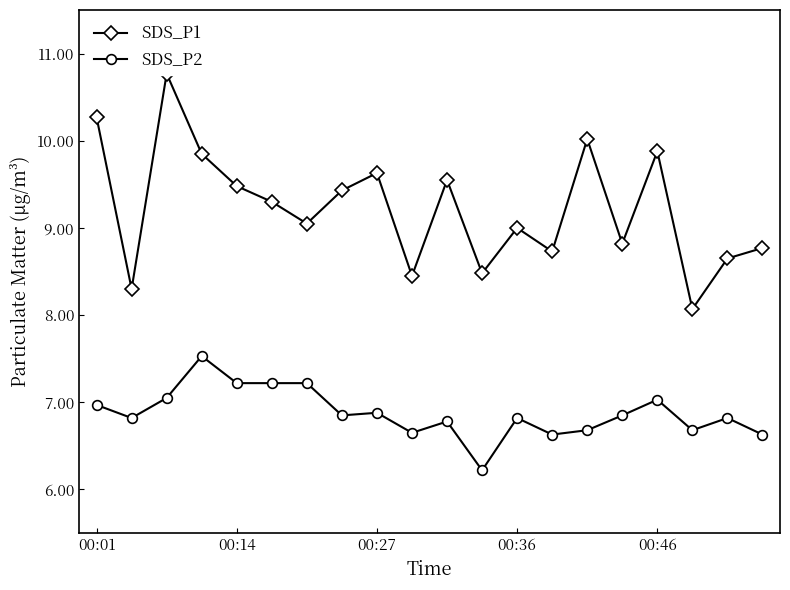

The SDS_P2 series shows 11.4 at 00:36. True or false?

False